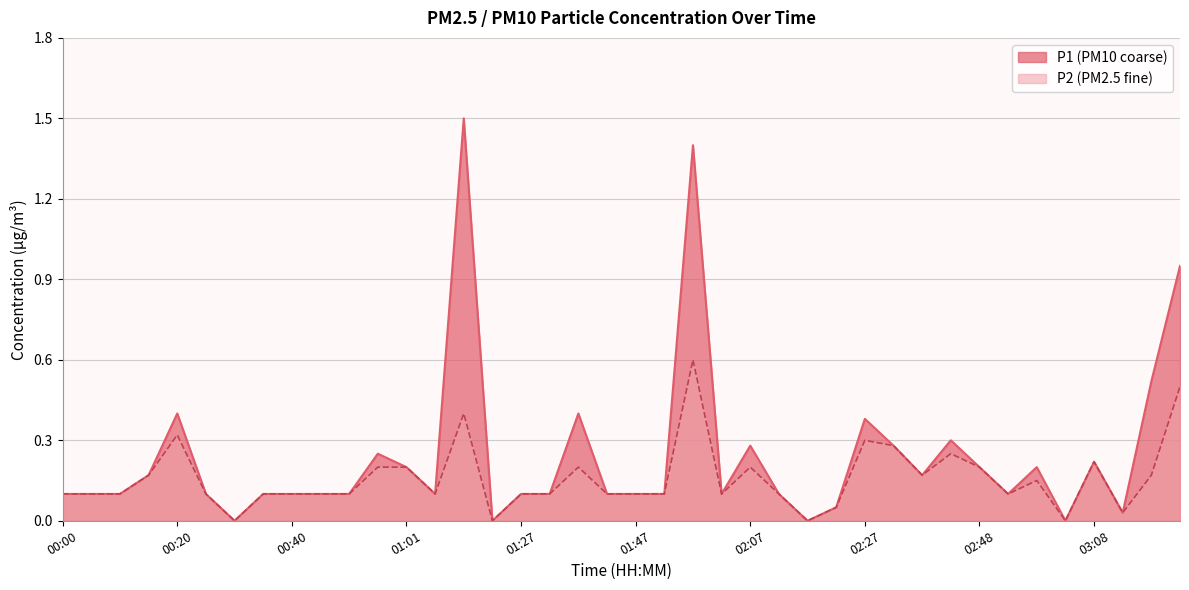

Reading left to right, transcribe all the data shown in this chart.

P1: 0.1	0.1	0.1	0.2	0.4	0.1	0.0	0.1	0.1	0.1	0.1	0.2	0.2	0.1	1.5	0.0	0.1	0.1	0.4	0.1	0.1	0.1	1.4	0.1	0.3	0.1	0.0	0.1	0.4	0.3	0.2	0.3	0.2	0.1	0.2	0.0	0.2	0.0	0.5	0.9
P2: 0.1	0.1	0.1	0.2	0.3	0.1	0.0	0.1	0.1	0.1	0.1	0.2	0.2	0.1	0.4	0.0	0.1	0.1	0.2	0.1	0.1	0.1	0.6	0.1	0.2	0.1	0.0	0.1	0.3	0.3	0.2	0.2	0.2	0.1	0.1	0.0	0.2	0.0	0.2	0.5